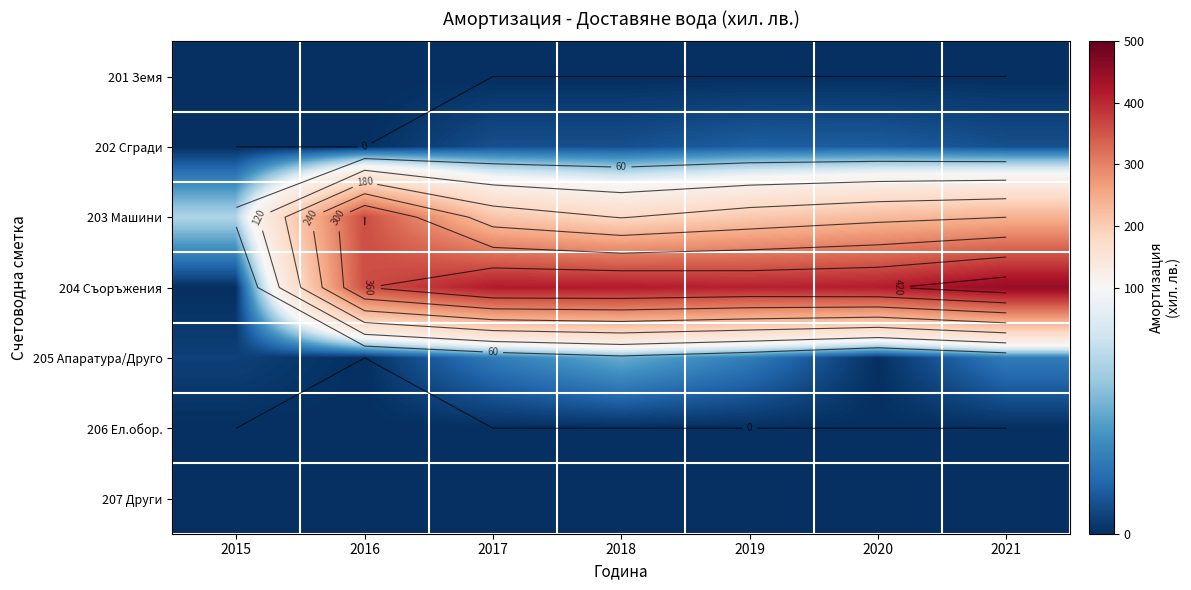

At which category is the sum across all series the highest?

2021